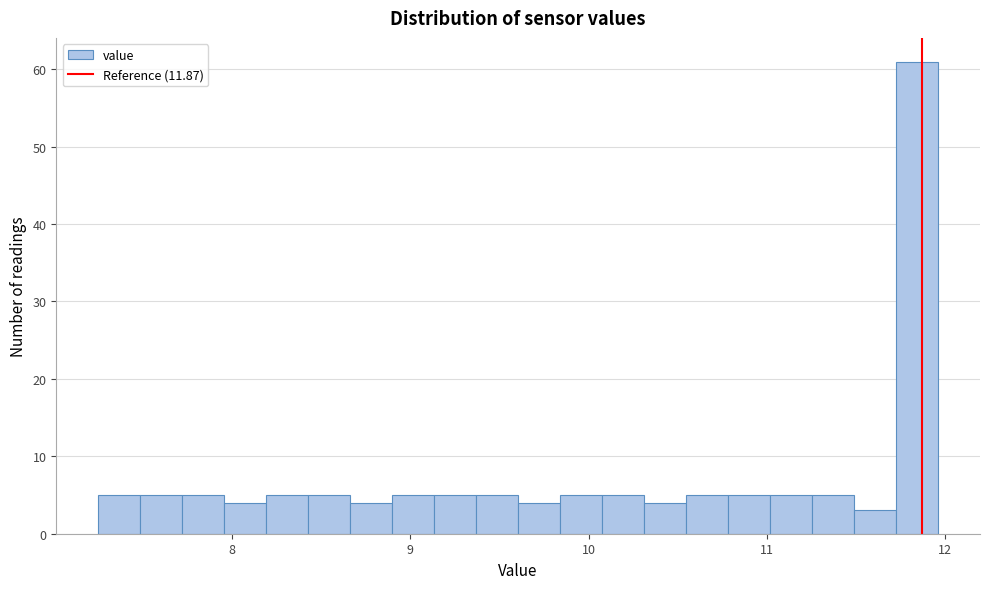

Around what value on the x-axis is the tallest bar? Give the approximate position of its centre, as read against the axis.

11.8